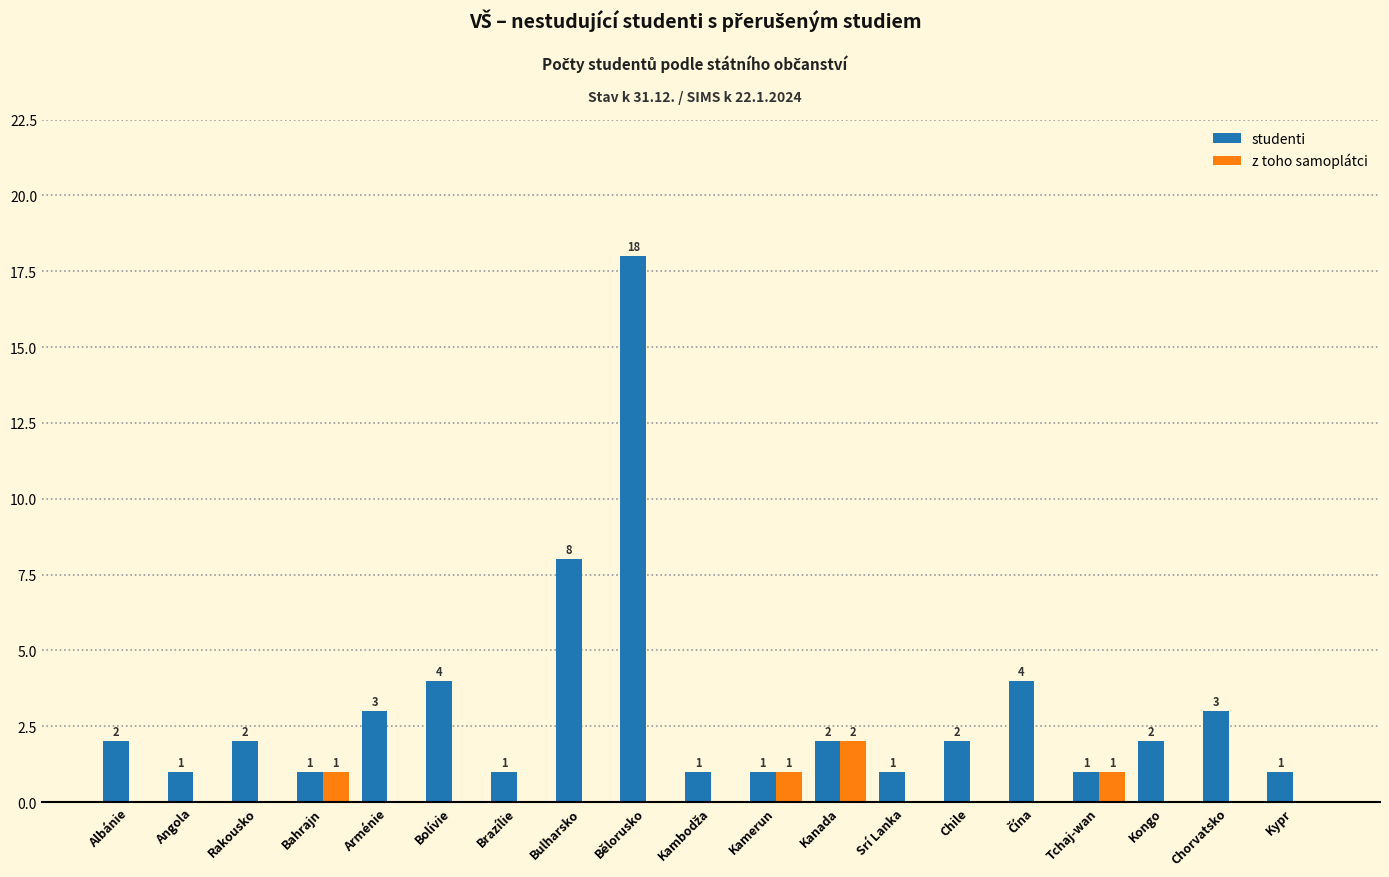

At which label is studenti closest to 9?

Bulharsko